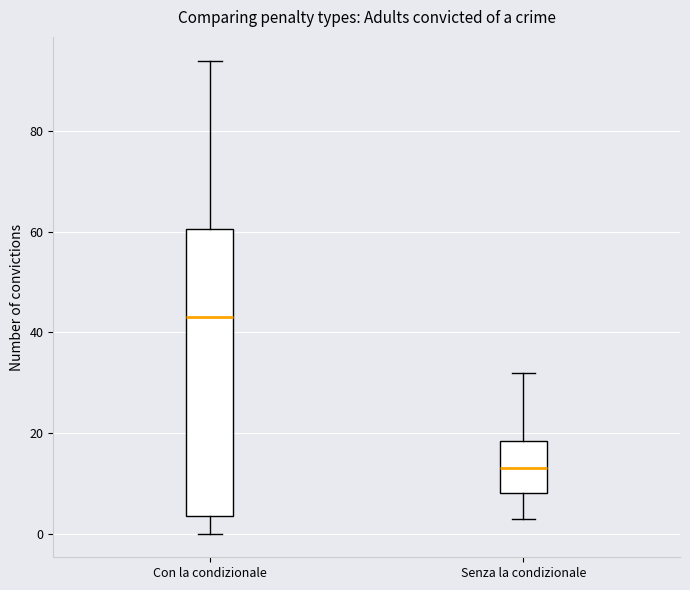

Which box's median line is the lowest?

Senza la condizionale